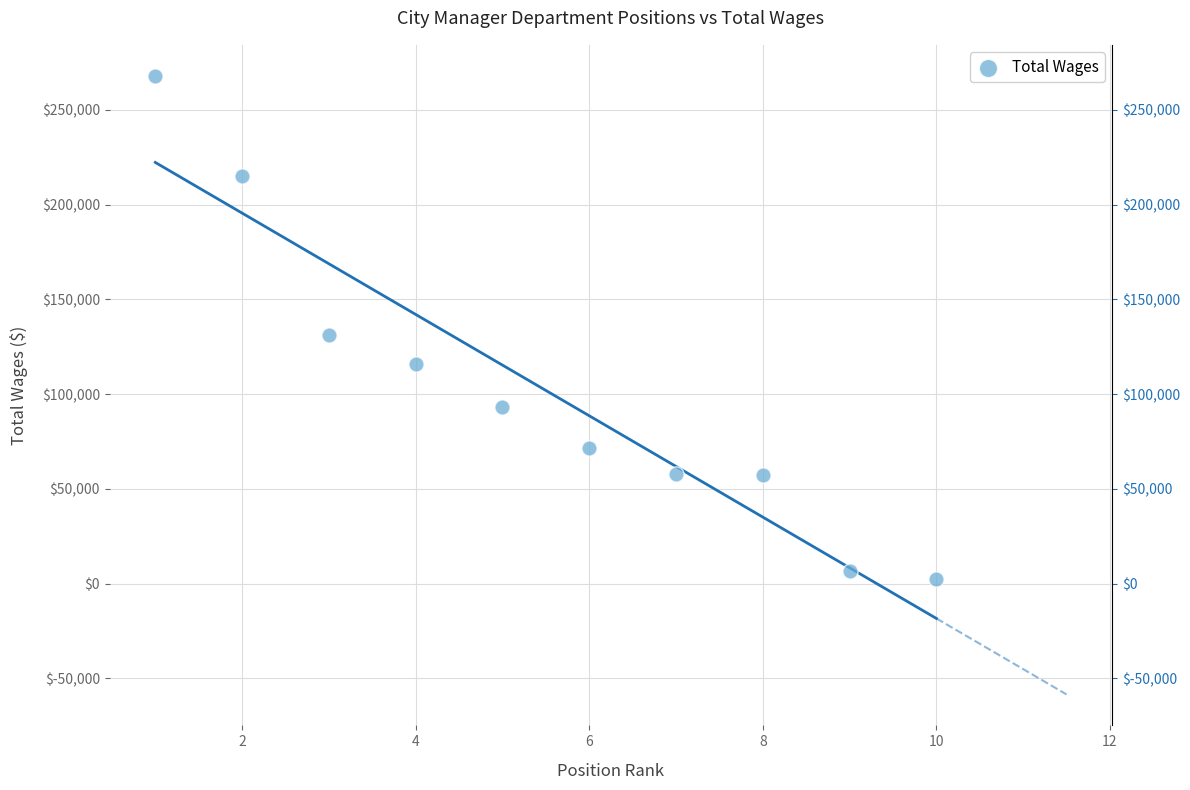

What Y value in the scatter plot is closest to 135344?

131457